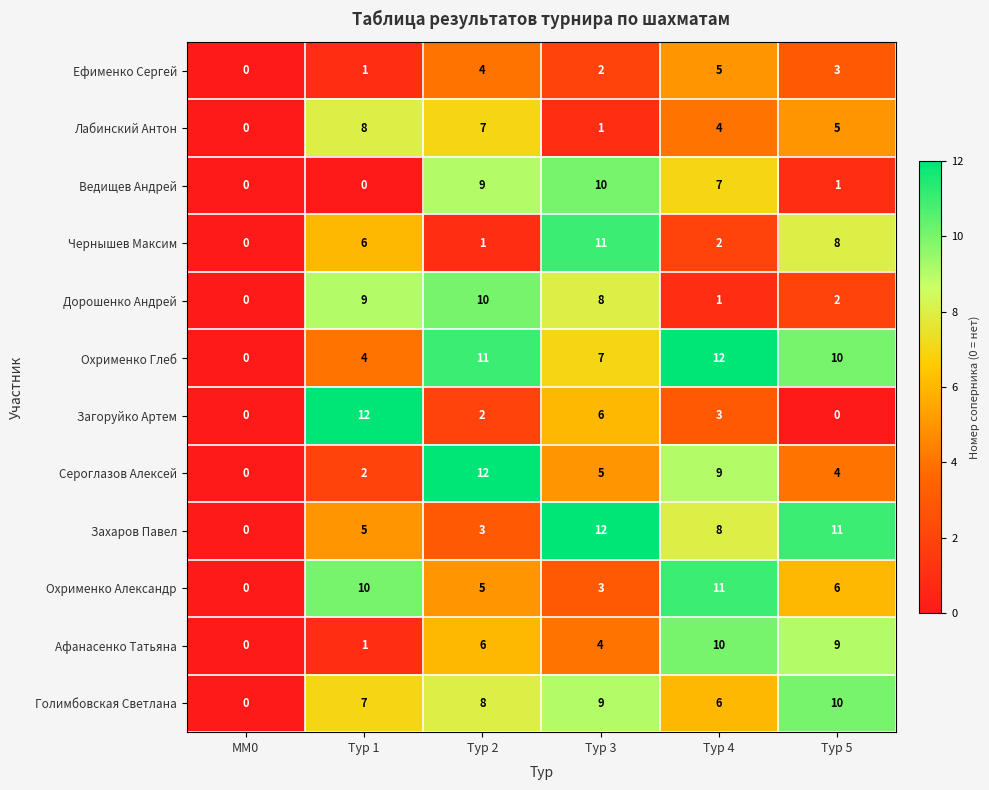

The value of Чернышев Максим at Тур 1 is 6. True or false?

True